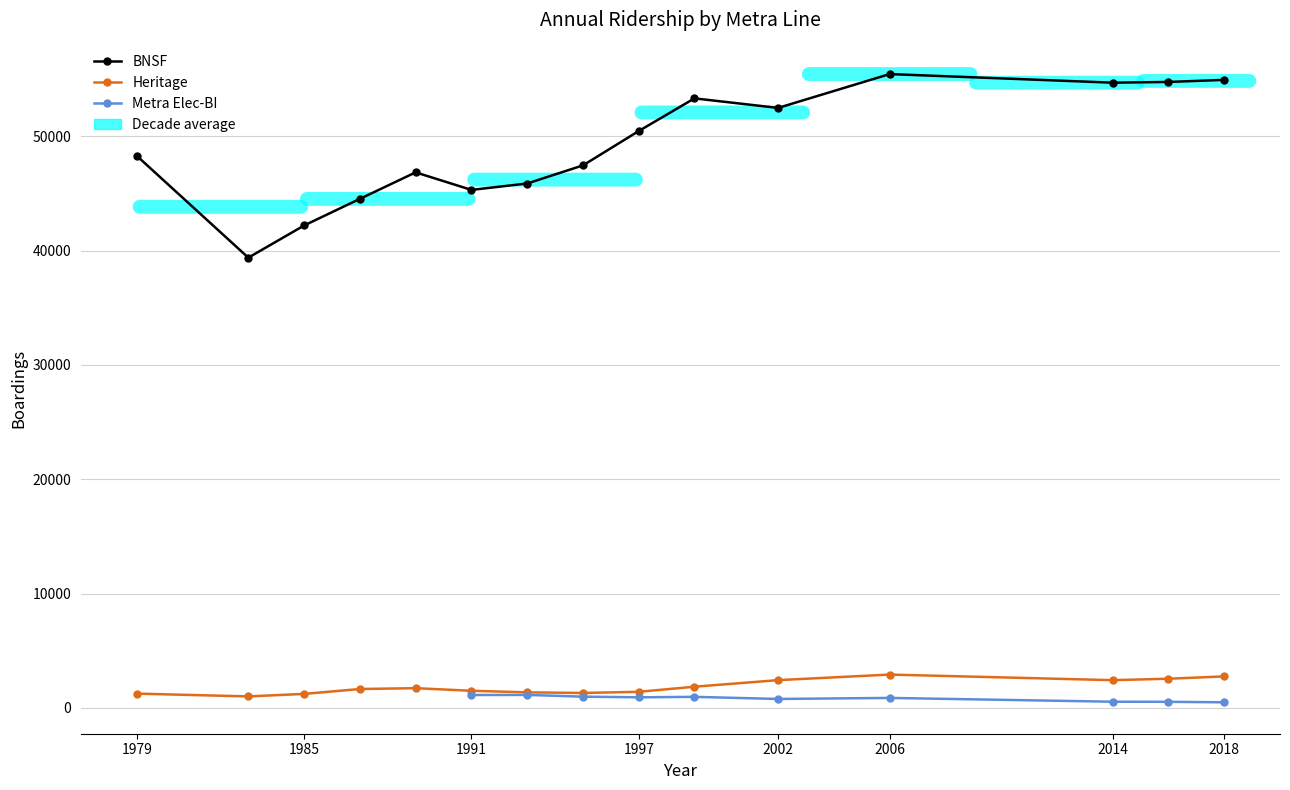

Is the value of BNSF at 1997 greater than the value of Heritage at 2018?

Yes